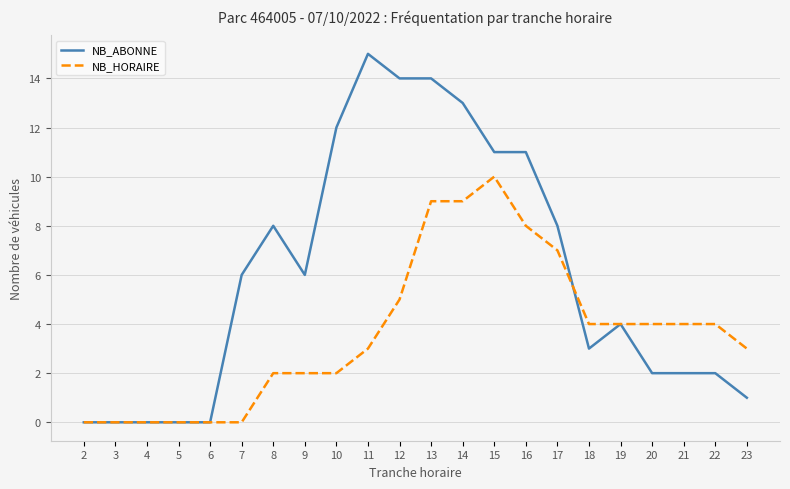

At which label does NB_HORAIRE first exceed 4?

12